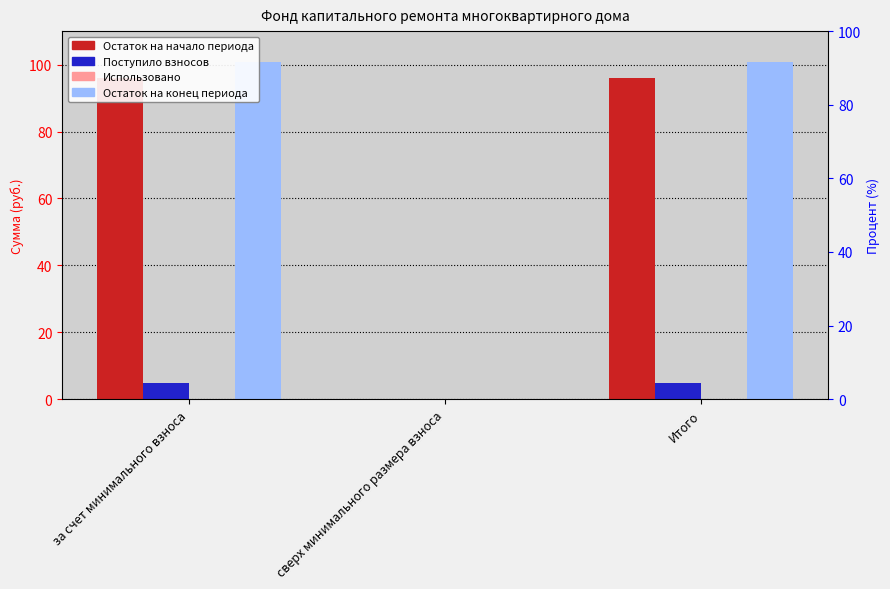

What are all the series names shown in the legend?

Остаток на начало периода, Поступило взносов, Использовано, Остаток на конец периода